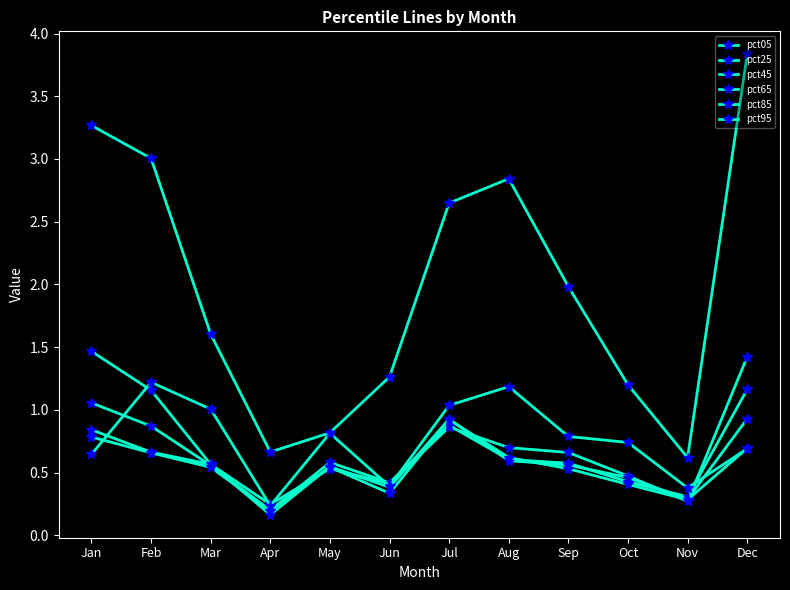

List the labels in order of pct45 value, largest first.

Dec, Jan, Jul, Feb, Aug, May, Sep, Mar, Oct, Jun, Nov, Apr